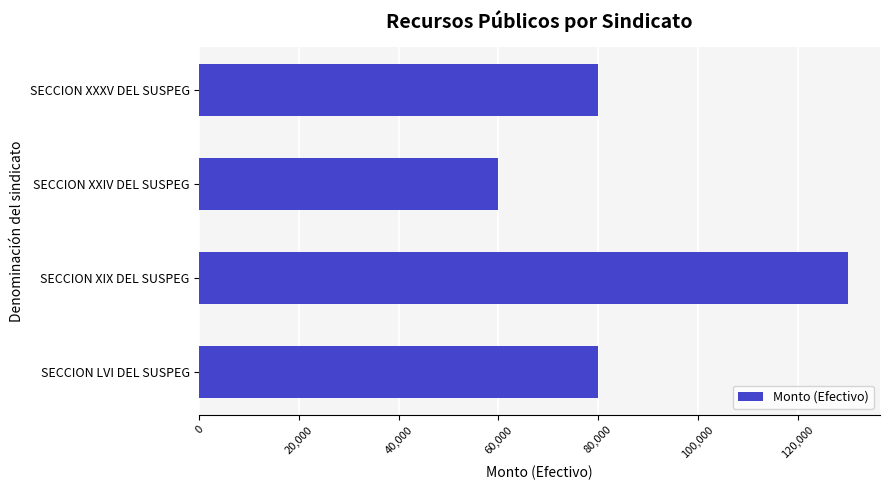

True or false: the data shows 25307 at SECCION LVI DEL SUSPEG.

False